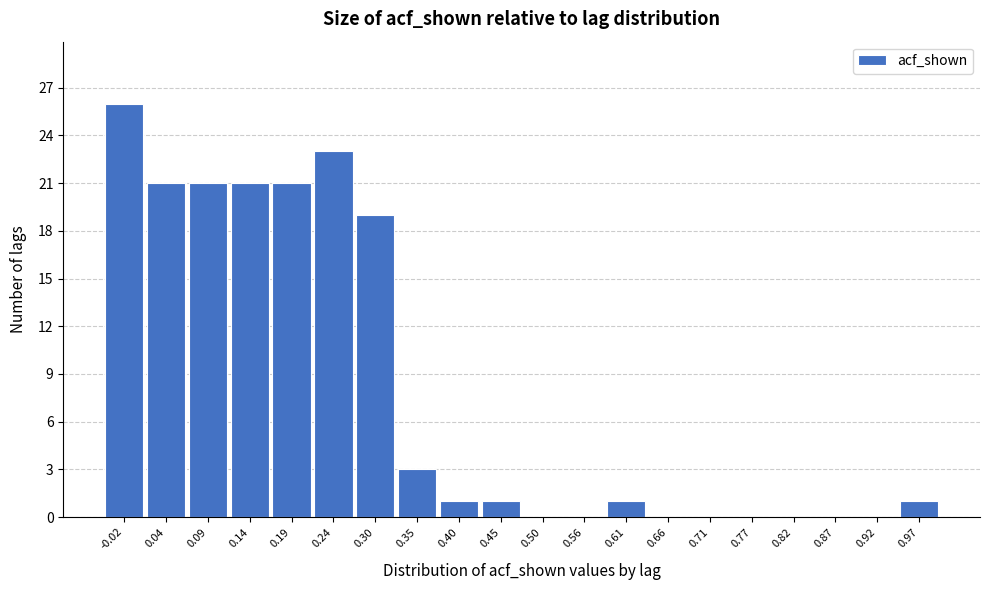

Which range on the x-axis has the tallest bar?

-0.04 to 0.01